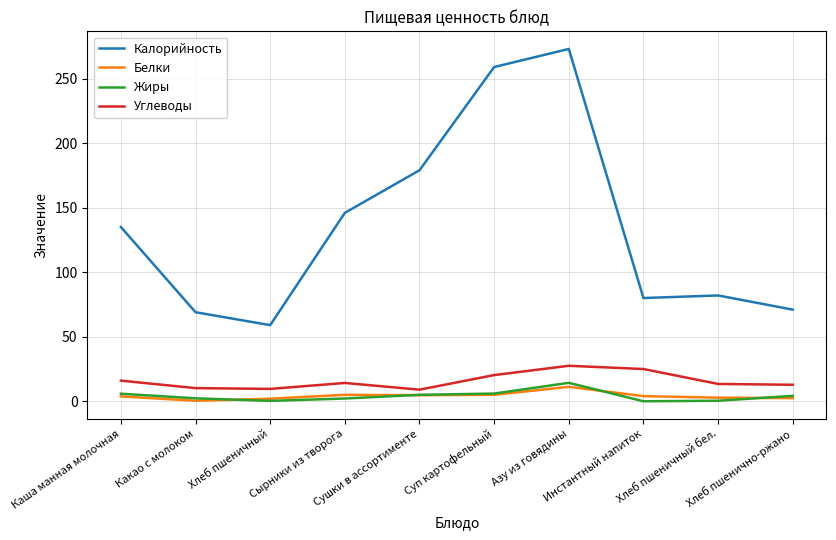

The Калорийность series shows 259.0 at Суп картофельный. True or false?

True